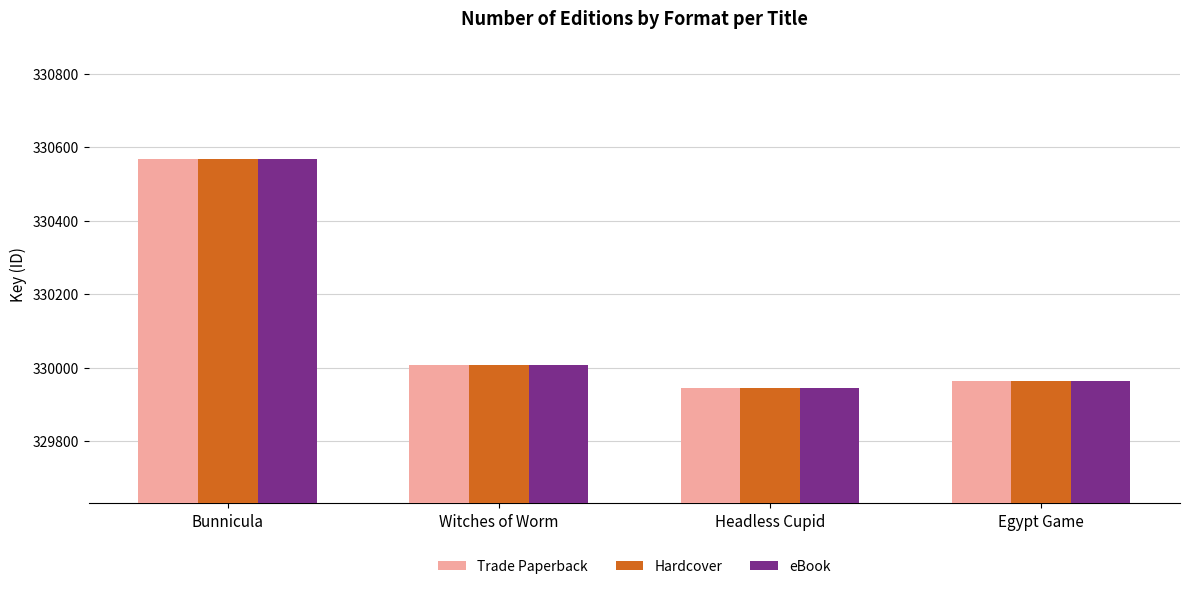

At how many categories does at least one series exceed 330226?

1